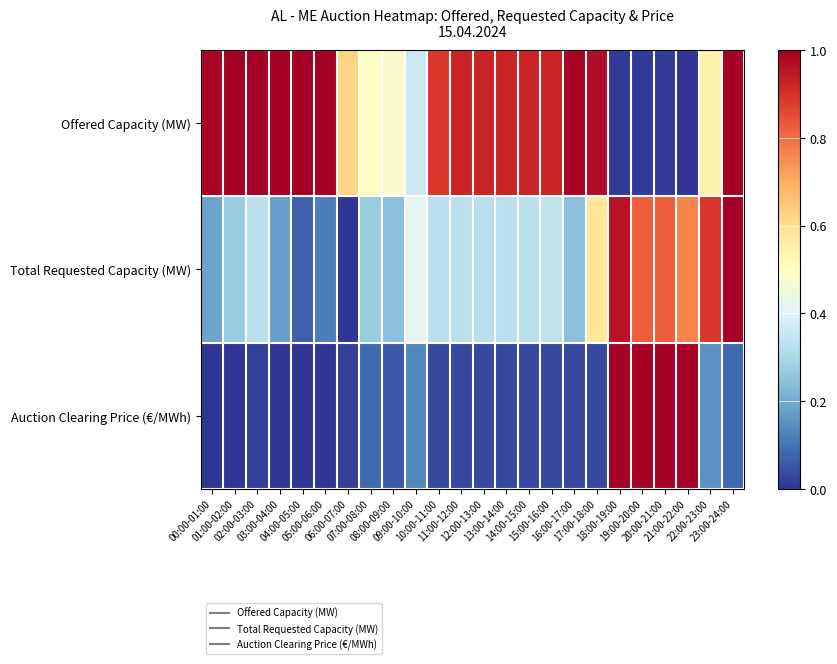

Reading left to right, list all the values displayed in this chart.

Offered Capacity (MW): 00:00-01:00=1.0	01:00-02:00=1.0	02:00-03:00=1.0	03:00-04:00=1.0	04:00-05:00=1.0	05:00-06:00=1.0	06:00-07:00=0.6	07:00-08:00=0.5	08:00-09:00=0.5	09:00-10:00=0.4	10:00-11:00=0.9	11:00-12:00=0.9	12:00-13:00=0.9	13:00-14:00=0.9	14:00-15:00=0.9	15:00-16:00=0.9	16:00-17:00=1.0	17:00-18:00=1.0	18:00-19:00=0.0	19:00-20:00=0.0	20:00-21:00=0.0	21:00-22:00=0.0	22:00-23:00=0.5	23:00-24:00=1.0
Total Requested Capacity (MW): 00:00-01:00=0.2	01:00-02:00=0.3	02:00-03:00=0.3	03:00-04:00=0.2	04:00-05:00=0.1	05:00-06:00=0.1	06:00-07:00=0.0	07:00-08:00=0.3	08:00-09:00=0.2	09:00-10:00=0.4	10:00-11:00=0.3	11:00-12:00=0.3	12:00-13:00=0.3	13:00-14:00=0.3	14:00-15:00=0.3	15:00-16:00=0.3	16:00-17:00=0.2	17:00-18:00=0.6	18:00-19:00=1.0	19:00-20:00=0.8	20:00-21:00=0.8	21:00-22:00=0.8	22:00-23:00=0.9	23:00-24:00=1.0
Auction Clearing Price (€/MWh): 00:00-01:00=0.0	01:00-02:00=0.0	02:00-03:00=0.0	03:00-04:00=0.0	04:00-05:00=0.0	05:00-06:00=0.0	06:00-07:00=0.0	07:00-08:00=0.1	08:00-09:00=0.1	09:00-10:00=0.1	10:00-11:00=0.0	11:00-12:00=0.0	12:00-13:00=0.0	13:00-14:00=0.0	14:00-15:00=0.0	15:00-16:00=0.0	16:00-17:00=0.0	17:00-18:00=0.0	18:00-19:00=1.0	19:00-20:00=1.0	20:00-21:00=1.0	21:00-22:00=1.0	22:00-23:00=0.1	23:00-24:00=0.1